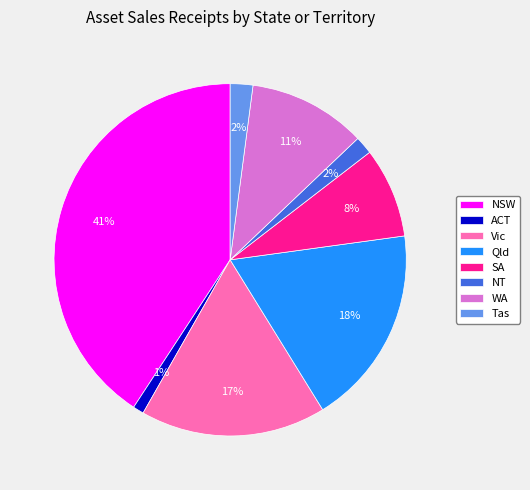

To the nearest percent, what is the difference between the Vic and ACT slice percentages?

16%